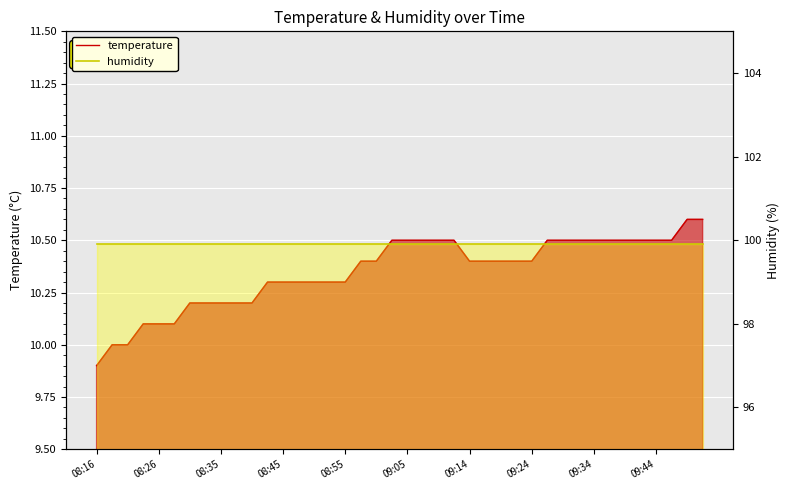

True or false: temperature and humidity intersect in this chart.

False